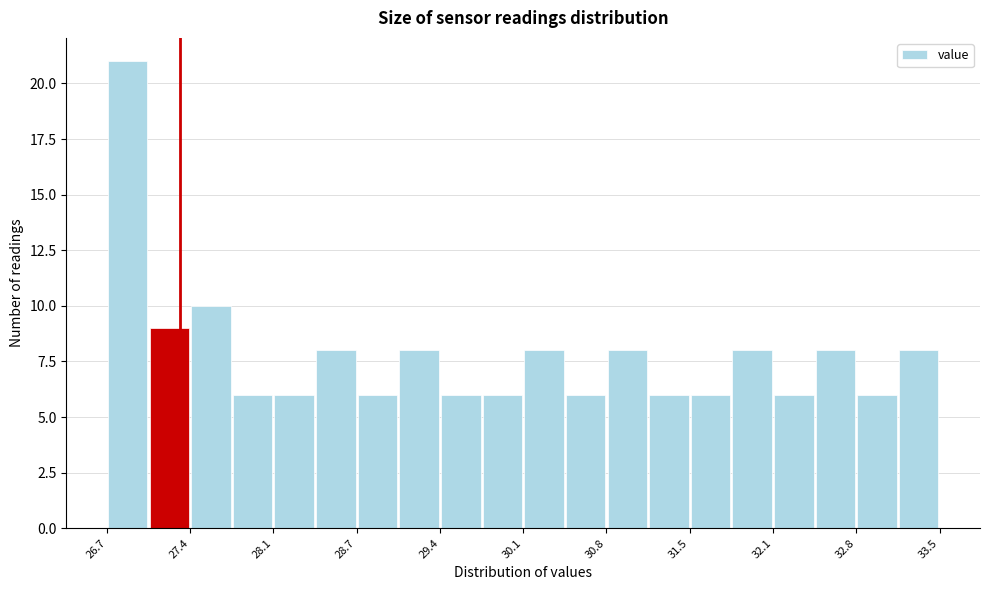

Around what value on the x-axis is the tallest bar? Give the approximate position of its centre, as read against the axis.

26.9